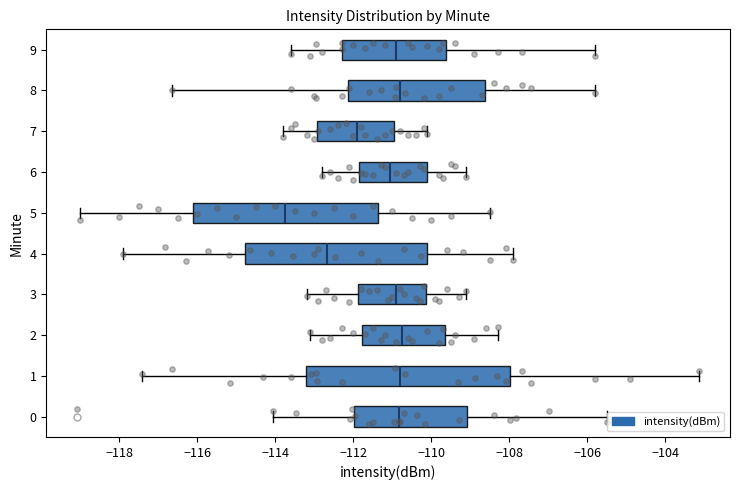

Where does the median line of the box at y = 7 sit on the x-axis? The values are not printed on the chart, so give them approximately, as read against the axis.

-111.8